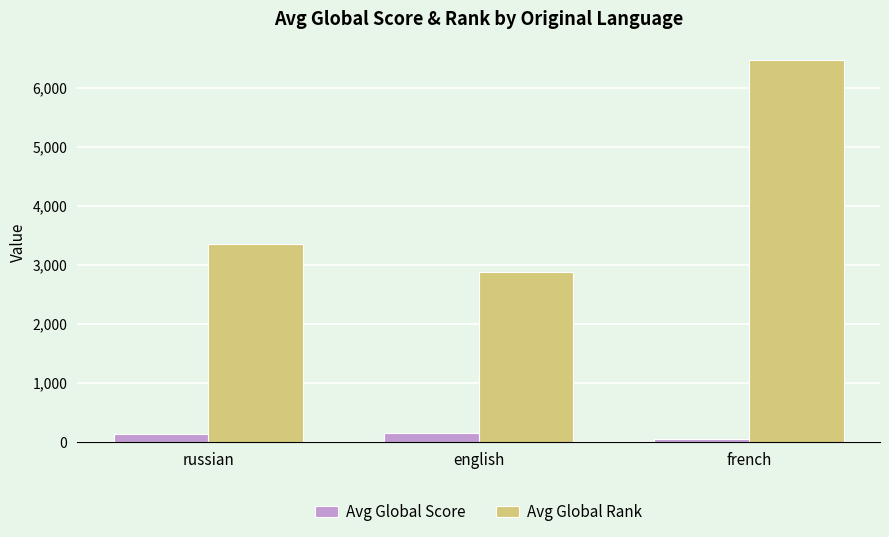

Which series has the widest spread of values?

Avg Global Rank